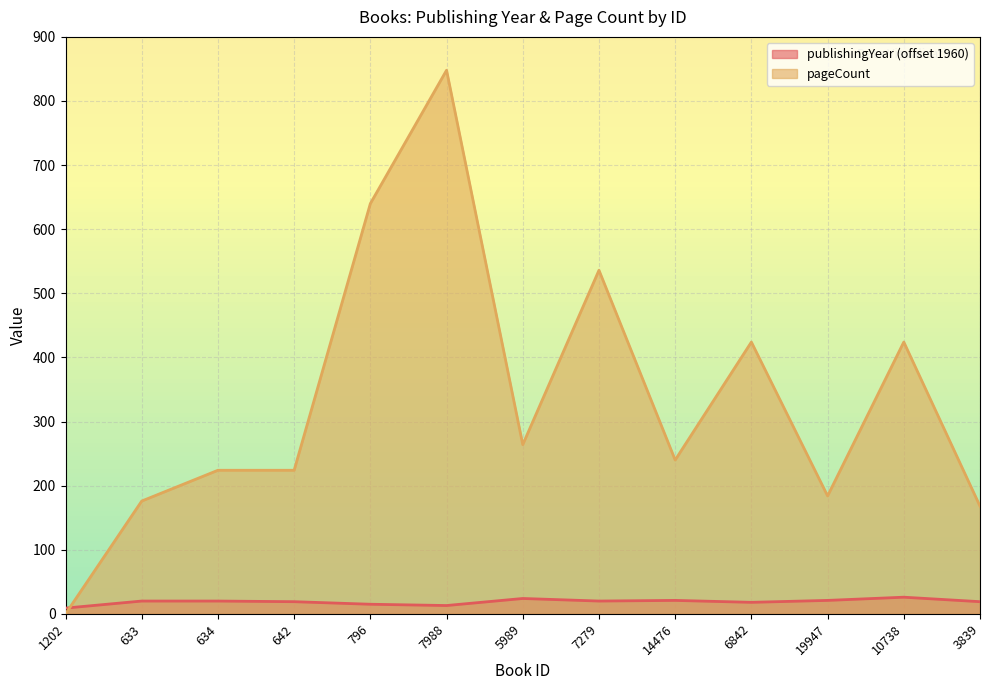

What is the difference between the maximum and minimum values in the publishingYear series?

17